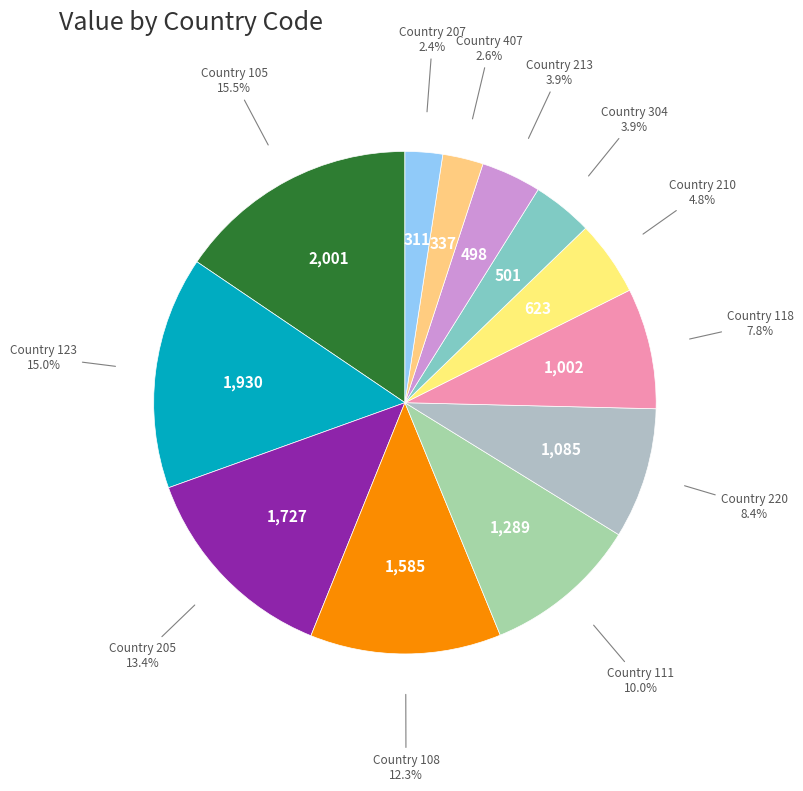

Is there a majority slice in this chart?

No